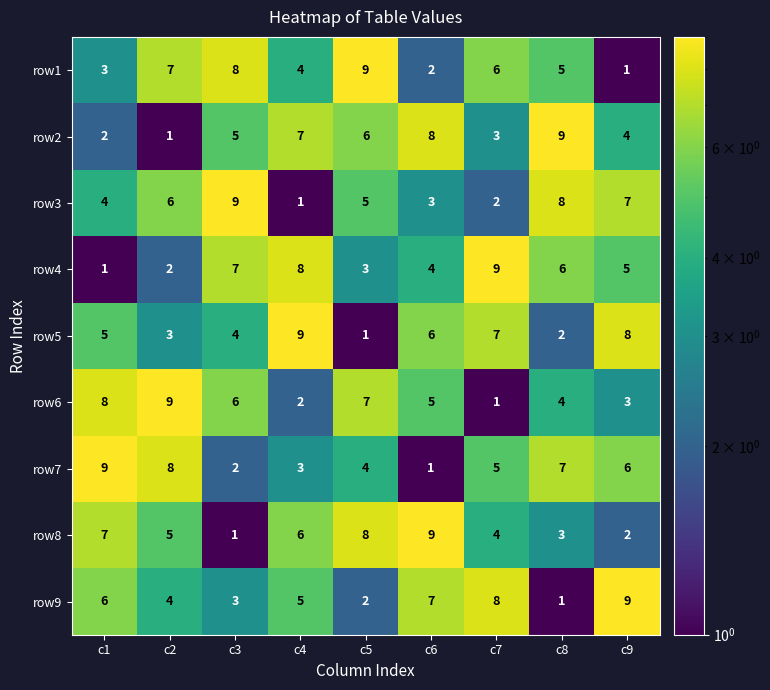

Between c2 and c8, which series saw the biggest shift?

row2